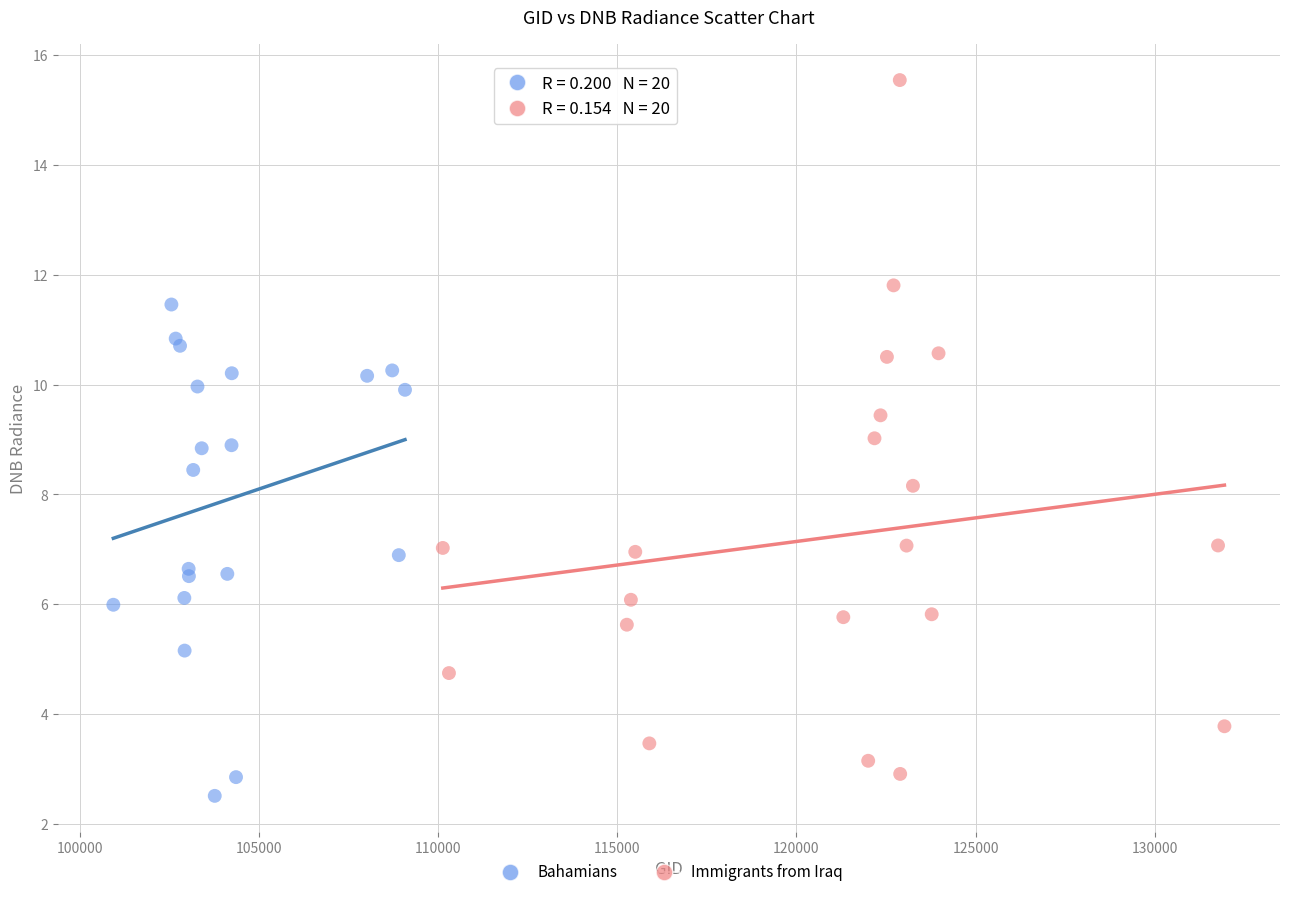

Which series has the widest spread of Y values?

Immigrants from Iraq